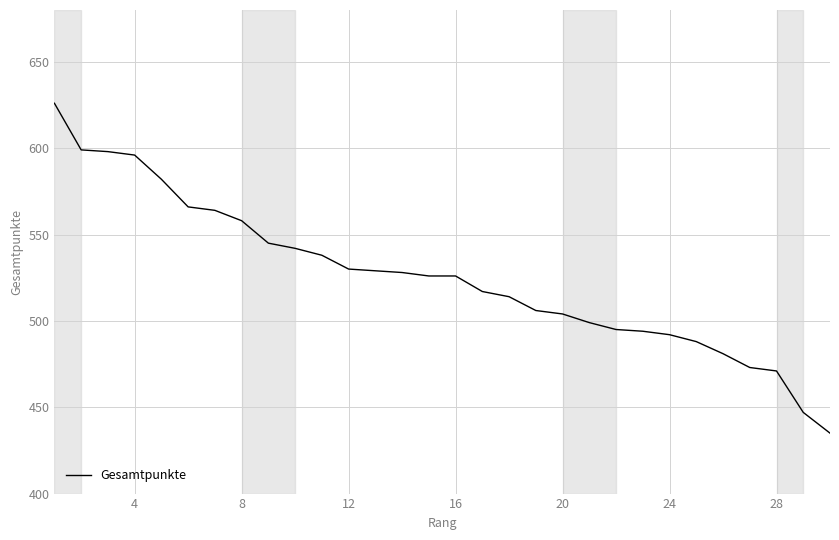

What is the difference between the maximum and minimum values?

191